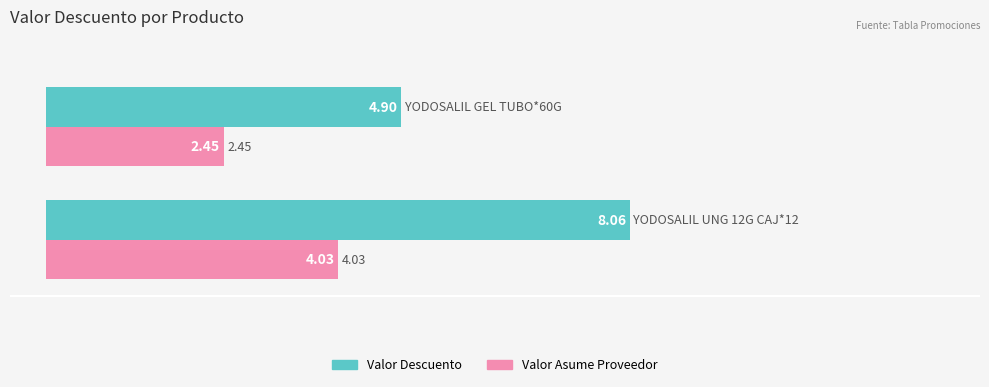

Which series has the widest spread of values?

Valor Descuento